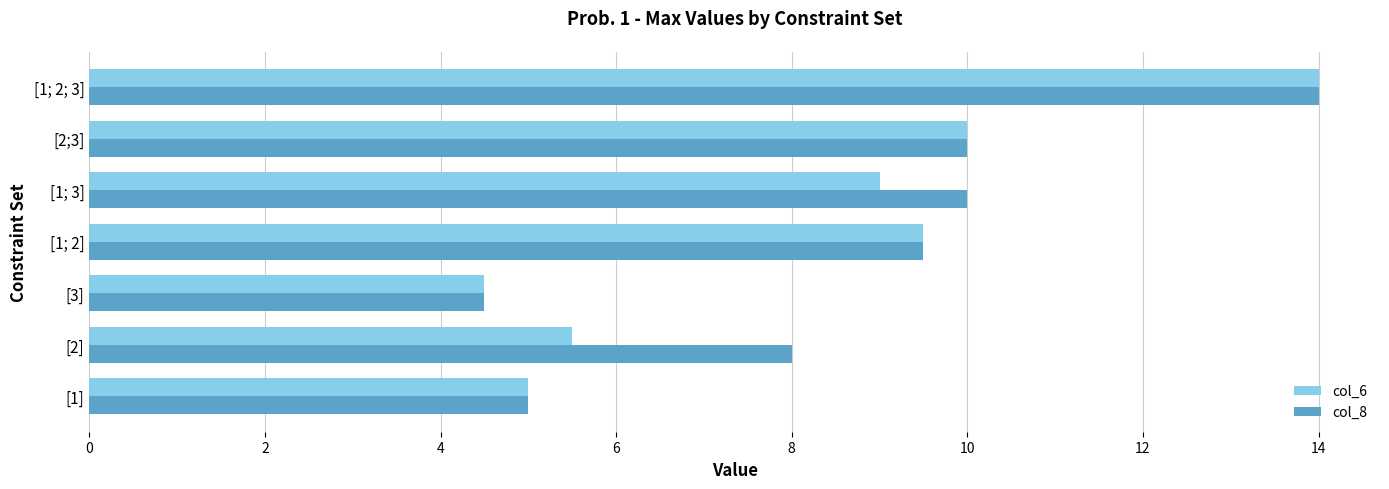

Rank the series at [1; 3] from lowest to highest value.

col_6, col_8